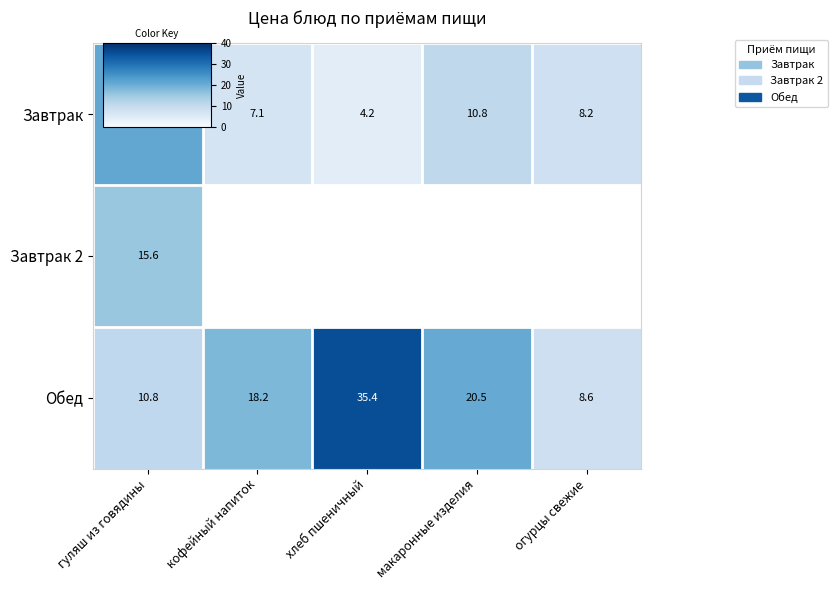

What value does the Обед series have at огурцы свежие?

8.6